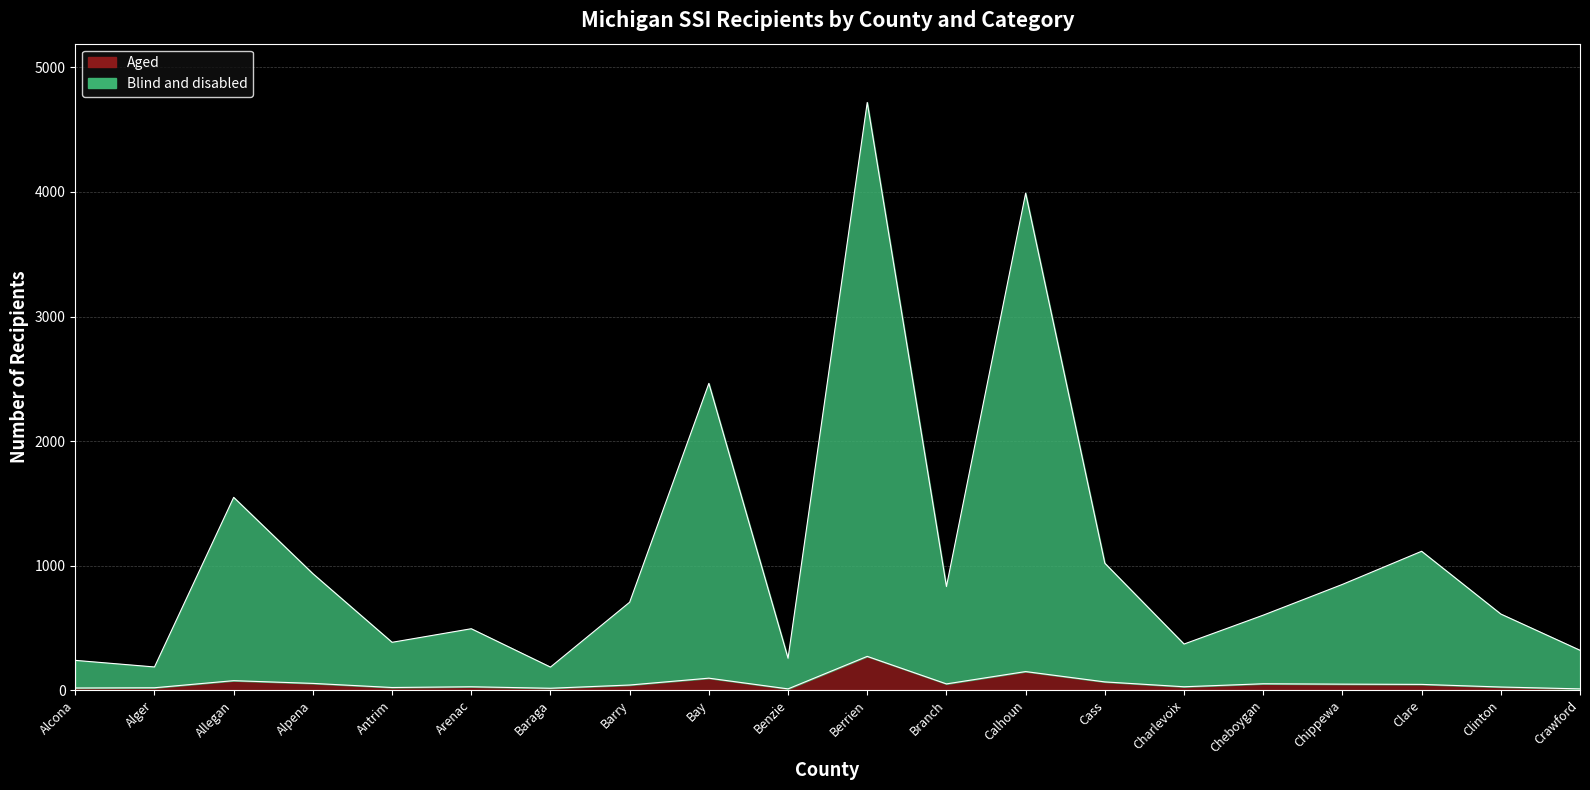

Which has a higher value, Allegan or Calhoun?

Calhoun